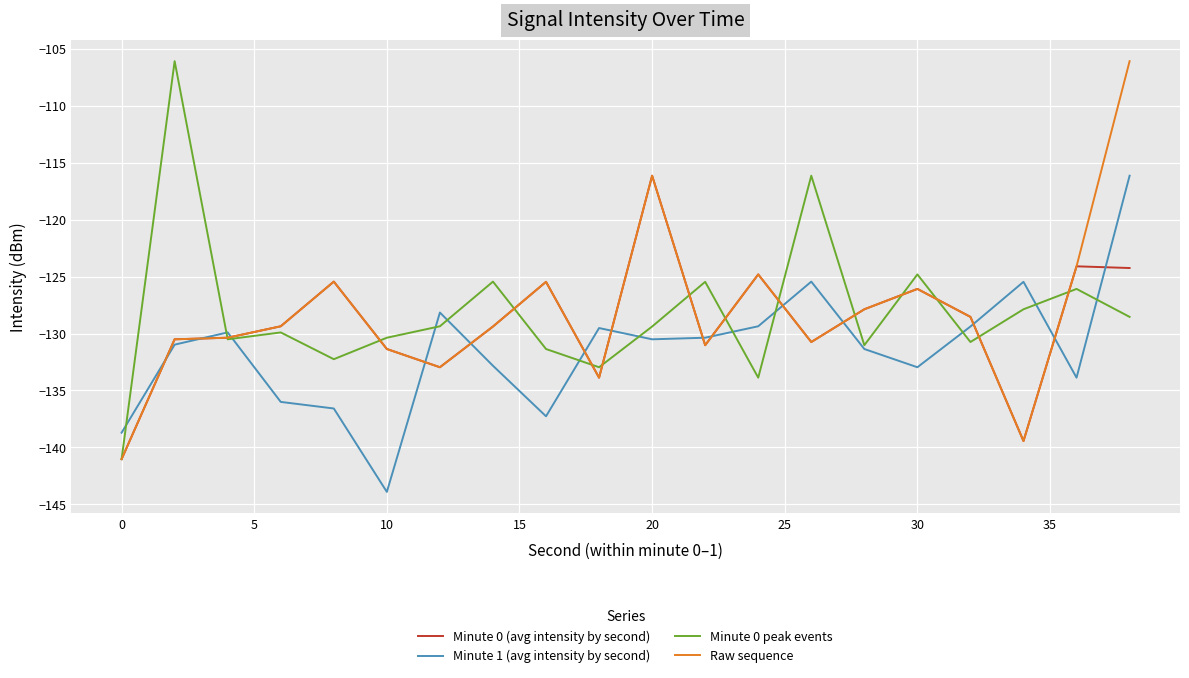

True or false: Minute 0 (avg intensity by second) and Minute 1 (avg intensity by second) cross at least once.

True